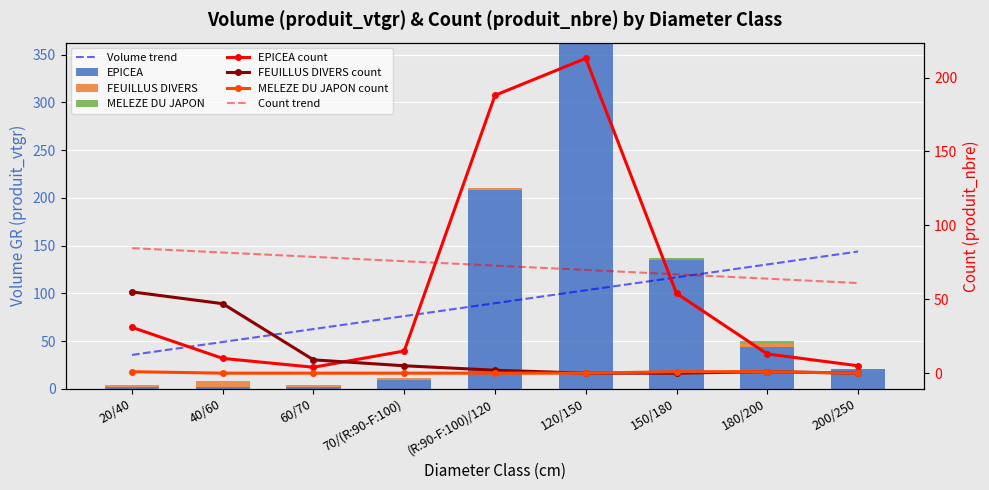

Which series has the largest range (max minus min)?

EPICEA